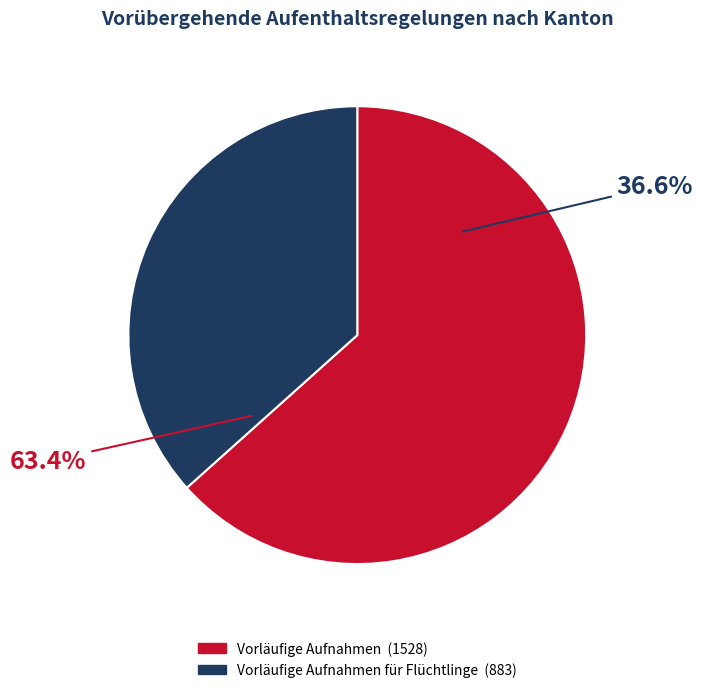

Which series has the widest spread of values?

Vorläufige Aufnahmen